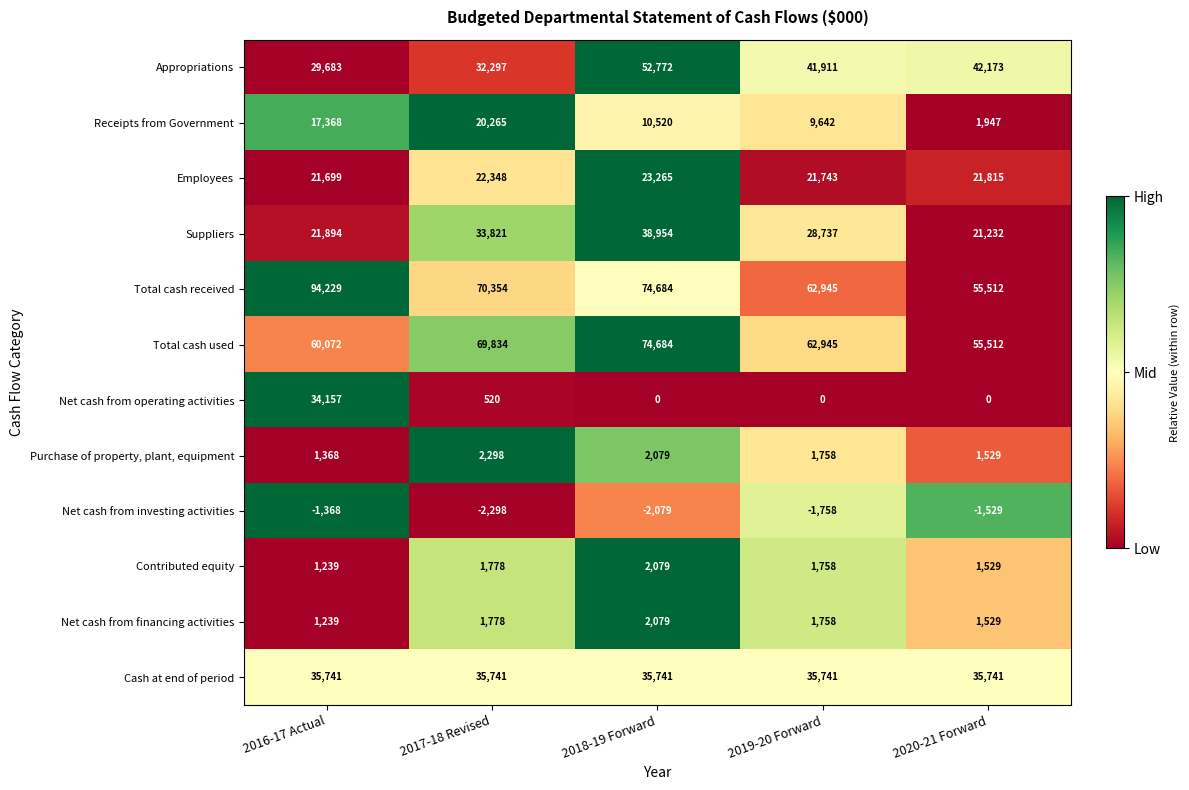

What is the highest value of the Total cash used series?

74684